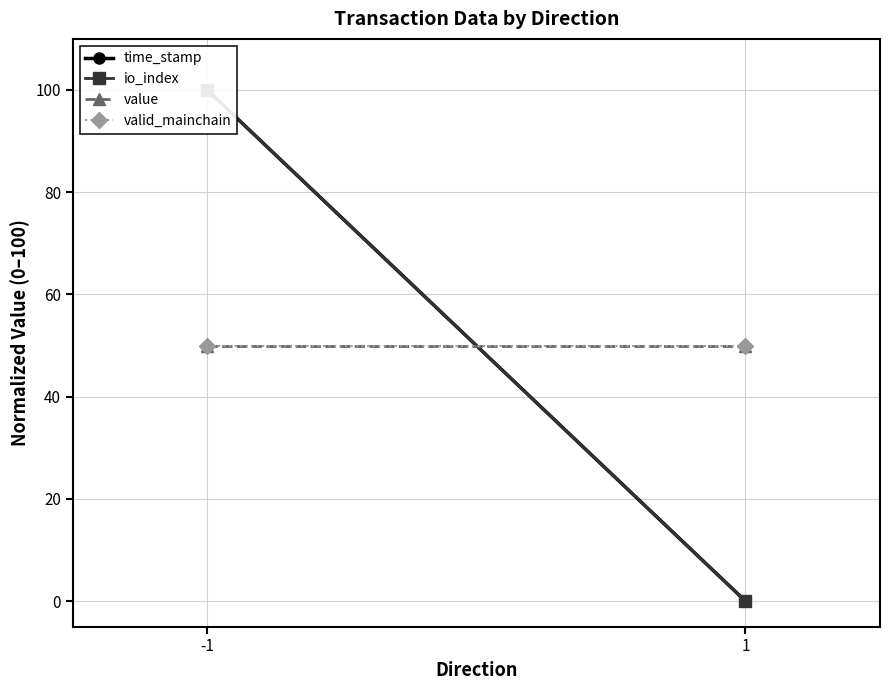

What is the spread (max minus min) of values at -1?

50